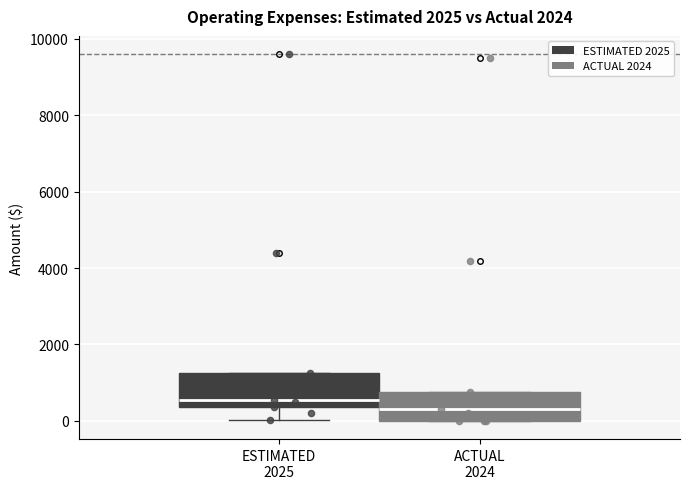

Which box has the lowest median line?

ACTUAL 2024